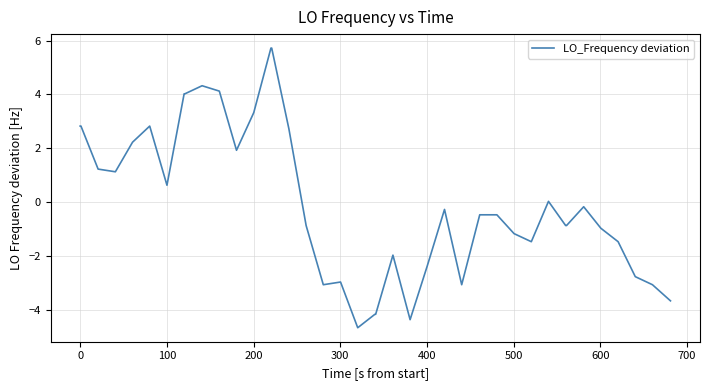

What is the maximum value shown in the chart?

5.7